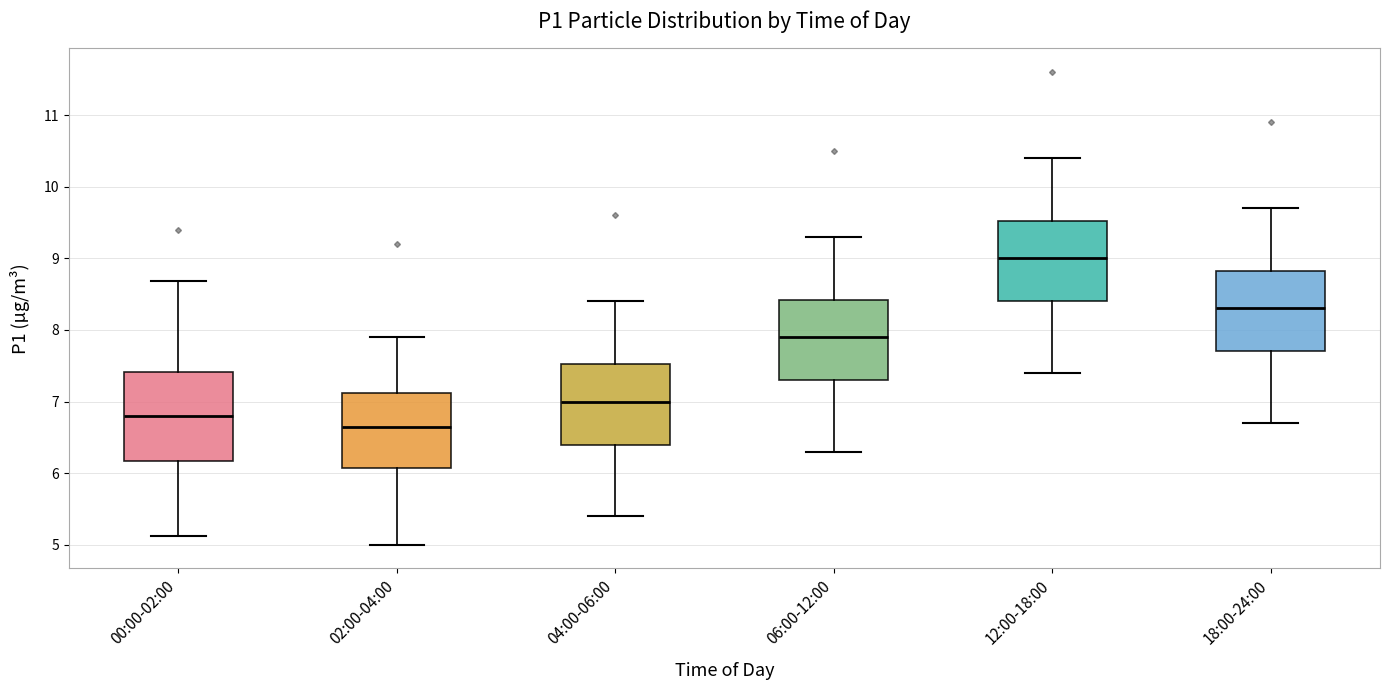

Which box has the highest median line?

12:00-18:00